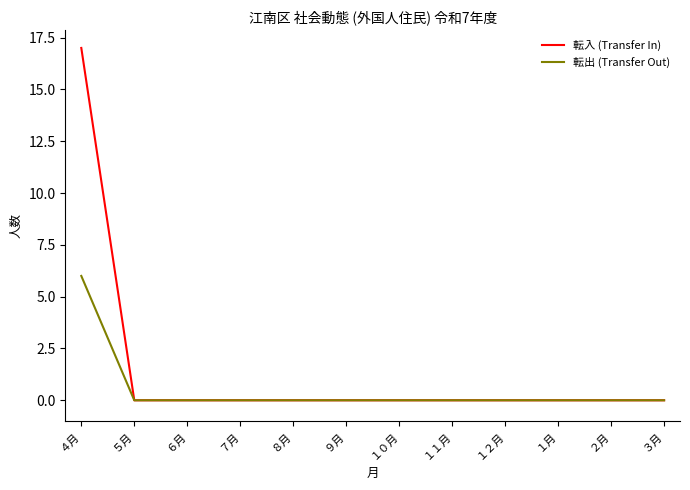

Reading left to right, extract all data points from this chart.

転入 (Transfer In): ４月=17	５月=0	６月=0	７月=0	８月=0	９月=0	１０月=0	１１月=0	１２月=0	１月=0	２月=0	３月=0
転出 (Transfer Out): ４月=6	５月=0	６月=0	７月=0	８月=0	９月=0	１０月=0	１１月=0	１２月=0	１月=0	２月=0	３月=0